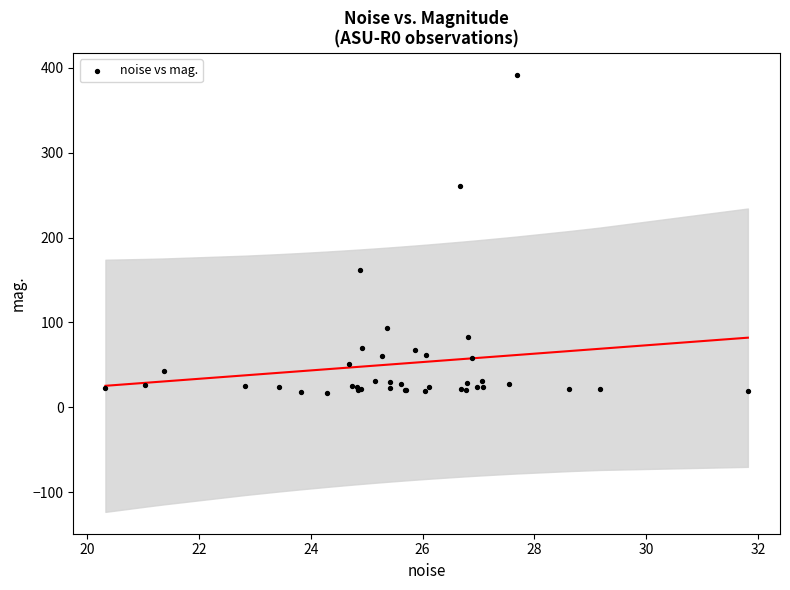

What Y value in the scatter plot is closest to 204?

161.8